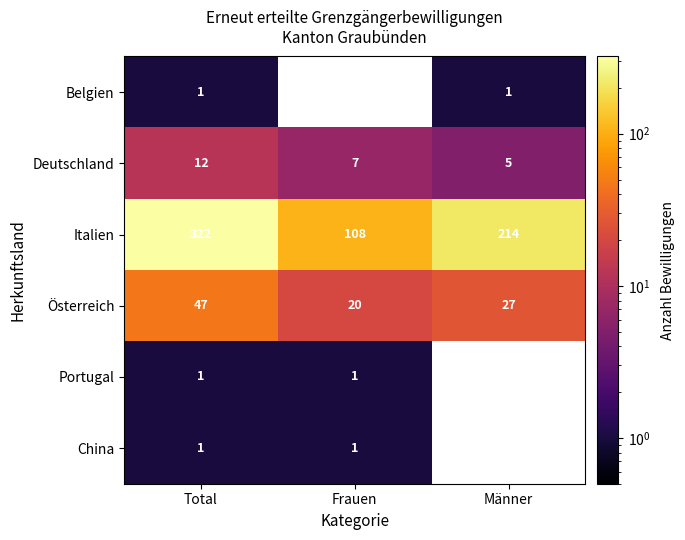

Between Total and Männer, which series saw the biggest shift?

Italien